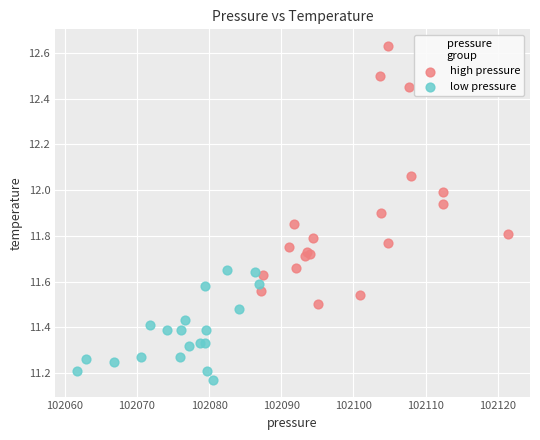

What are all the series names shown in the legend?

high pressure, low pressure